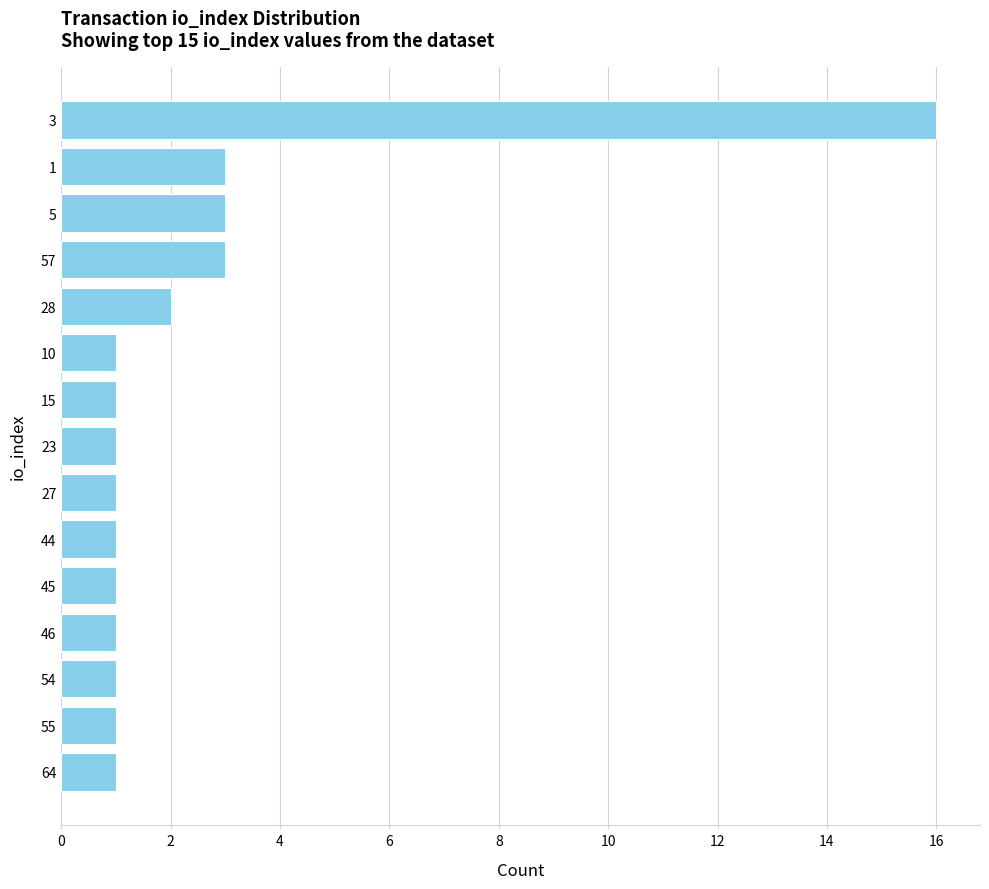

Is it true that the value at 44 is 1?

True